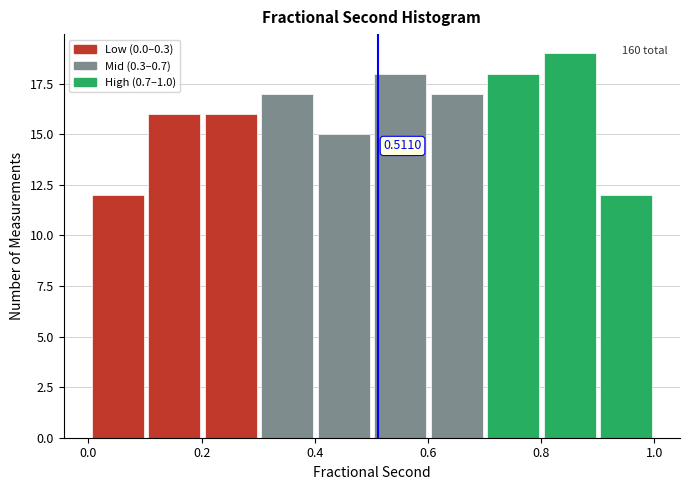

Over which range of the x-axis is the bar tallest?

0.8 to 0.9